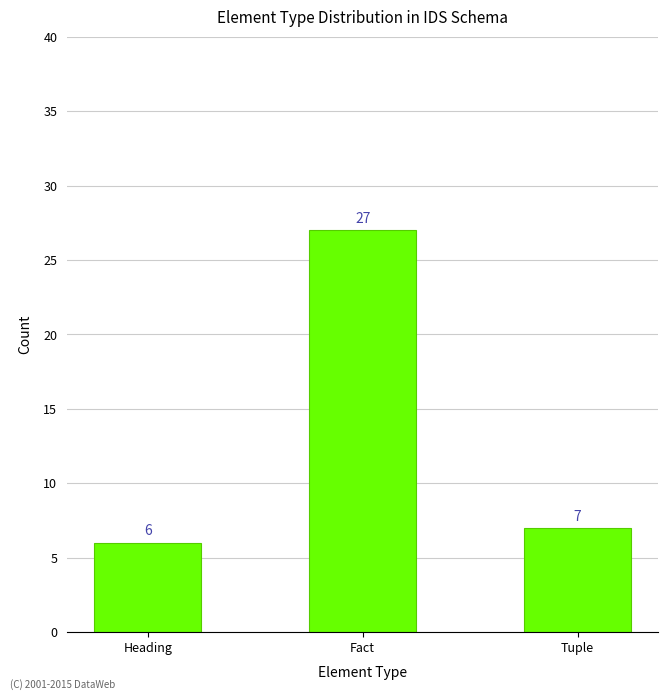

Rank the categories by value from highest to lowest.

Fact, Tuple, Heading